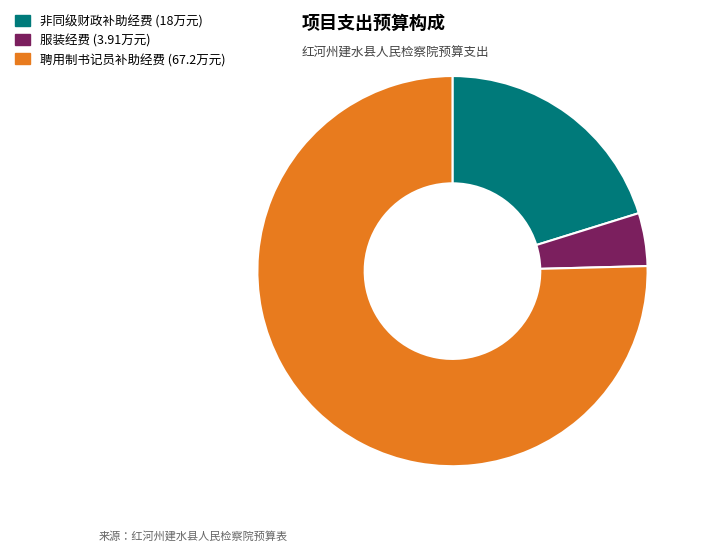

Count the number of slices in the pie.

3